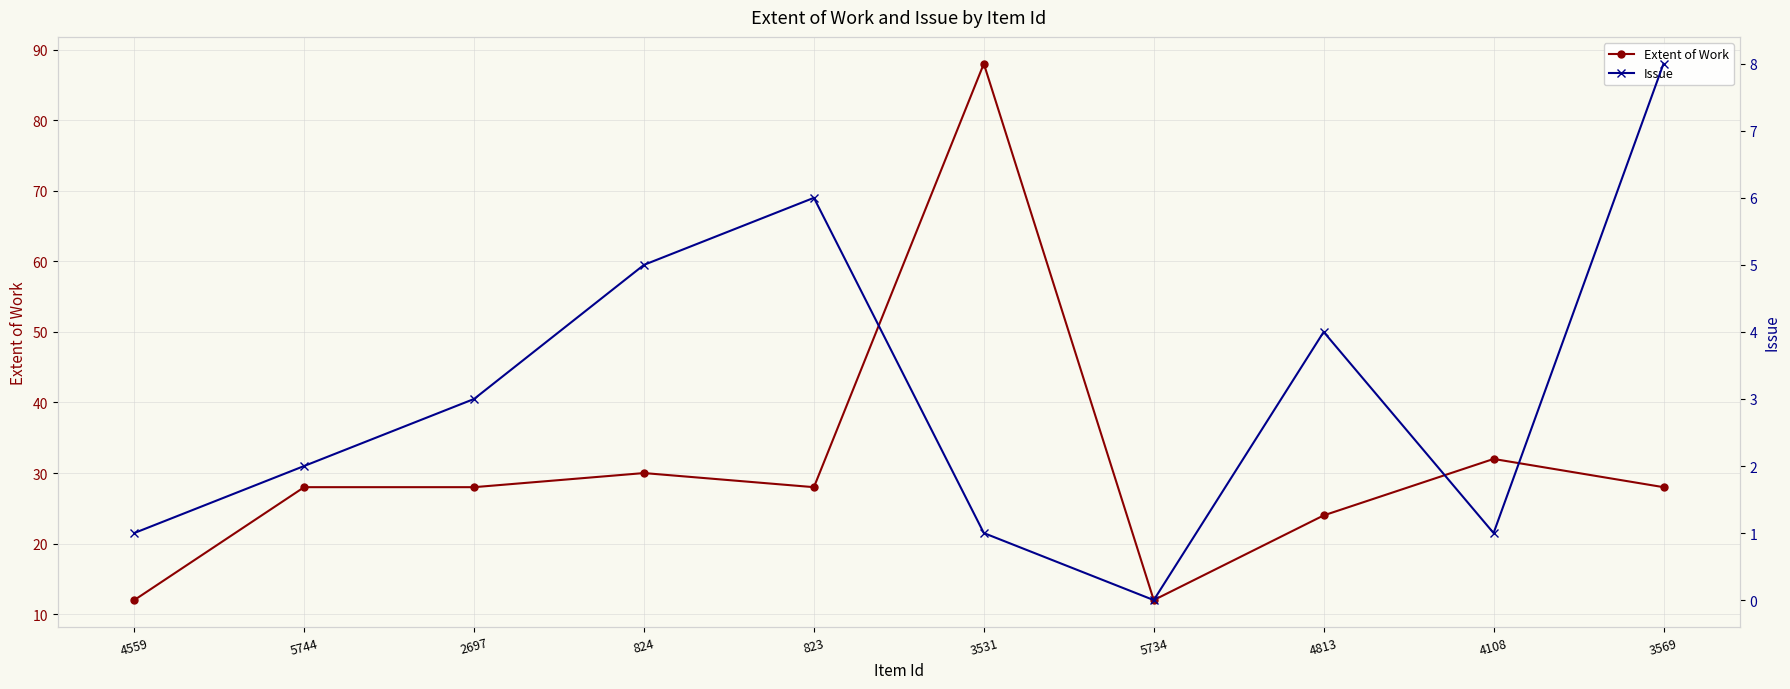

List the labels in order of Issue value, largest first.

3569, 823, 824, 4813, 2697, 5744, 4559, 3531, 4108, 5734